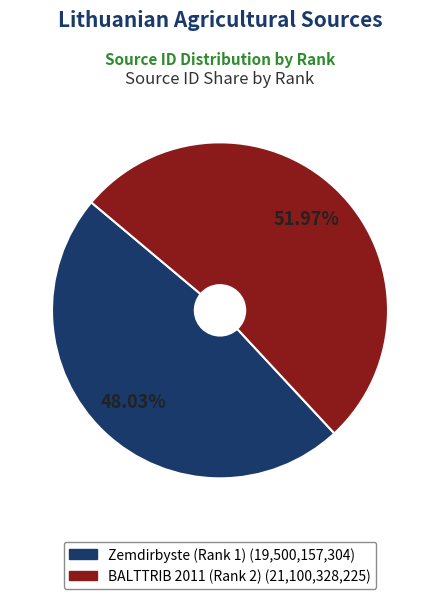

The Zemdirbyste (Rank 1) slice represents 48% of the pie. True or false?

True